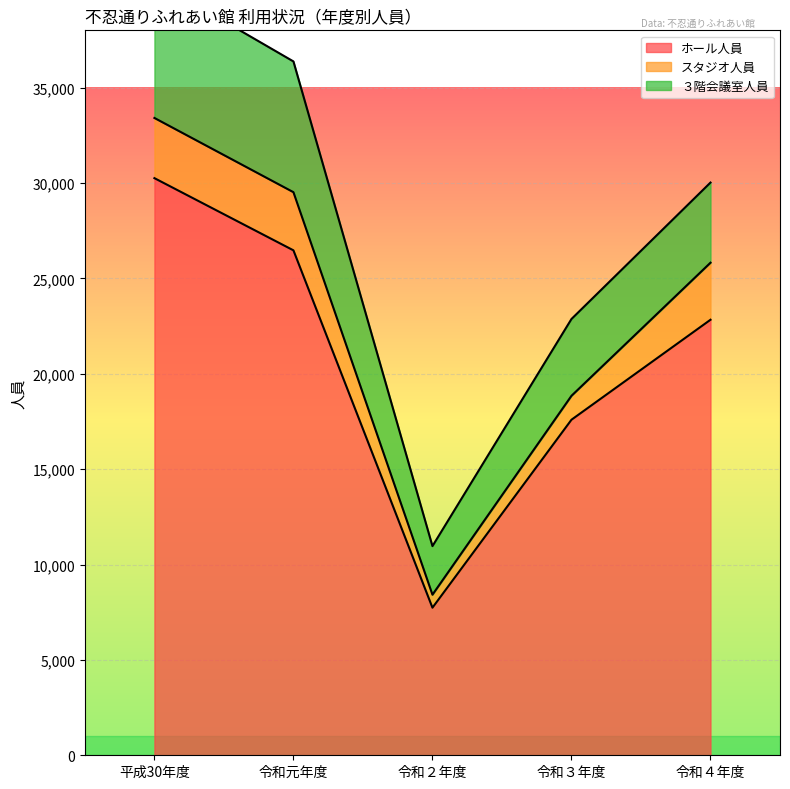

How many values in the ホール人員 series are below 22829?

2